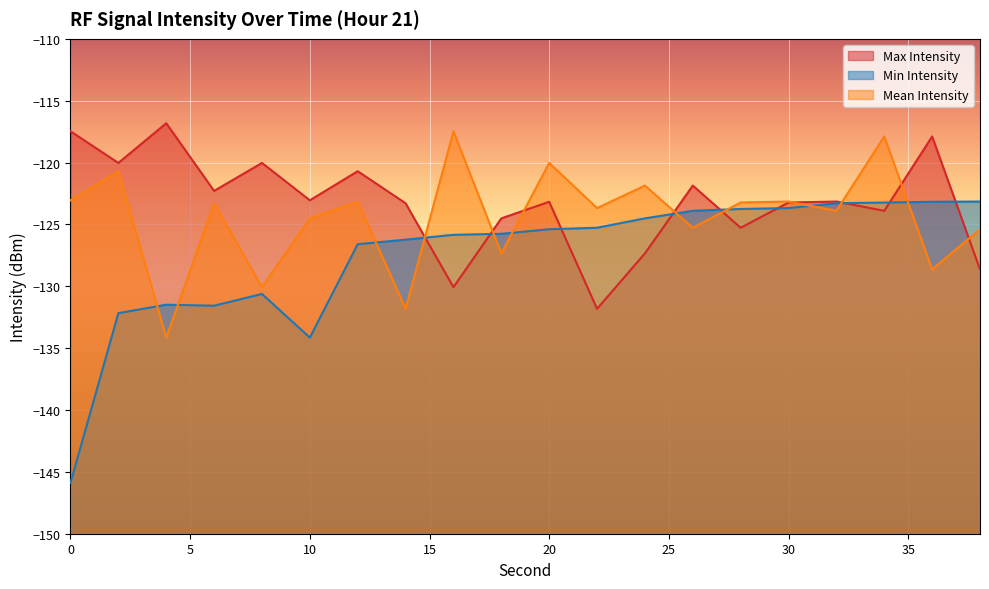

Which series has the largest range (max minus min)?

Min Intensity